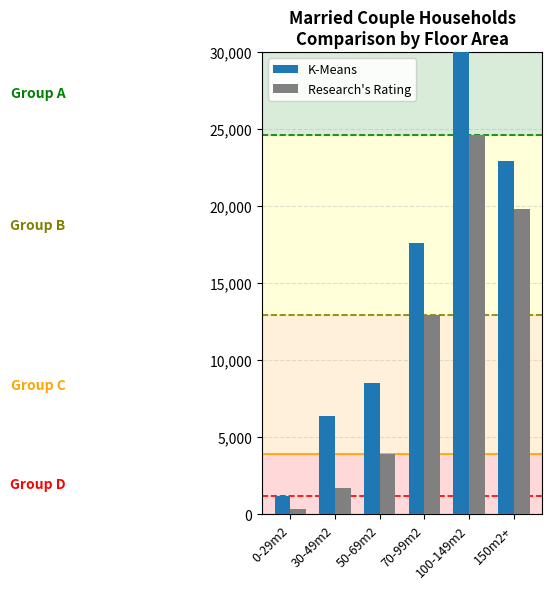

What are all the series names shown in the legend?

K-Means, Research's Rating